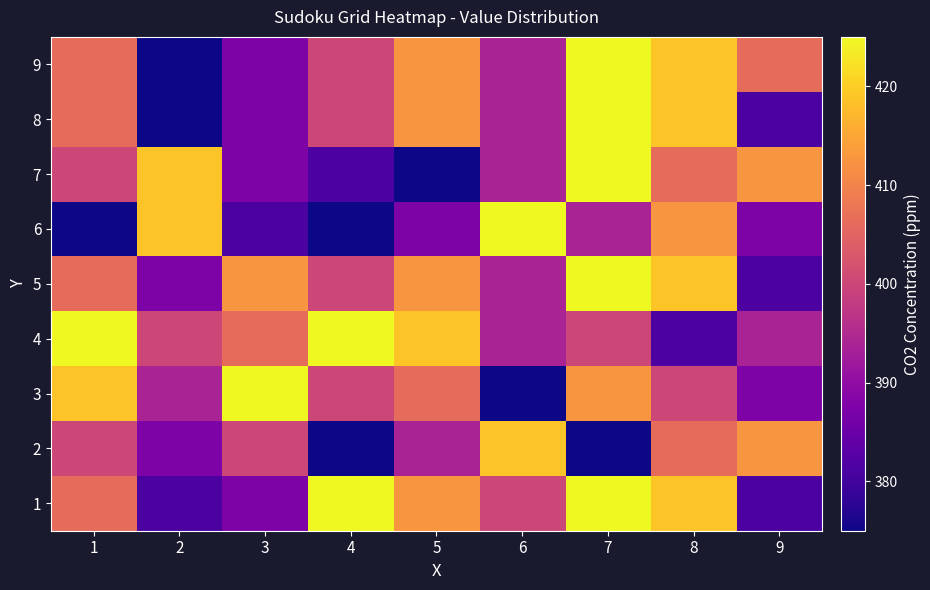

At which category is the sum across all series the highest?

7